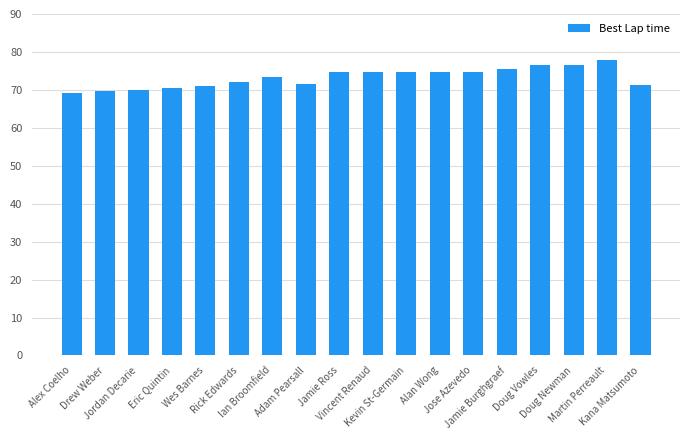

What is the average value?

73.2